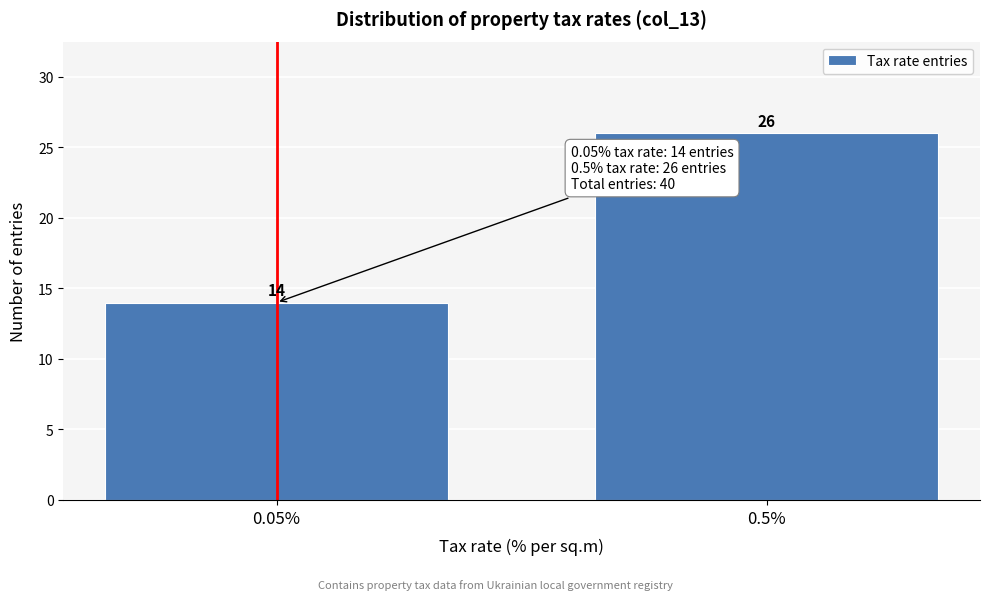

Reading left to right, what are all the values shown in this chart?

0.05%=14	0.5%=26